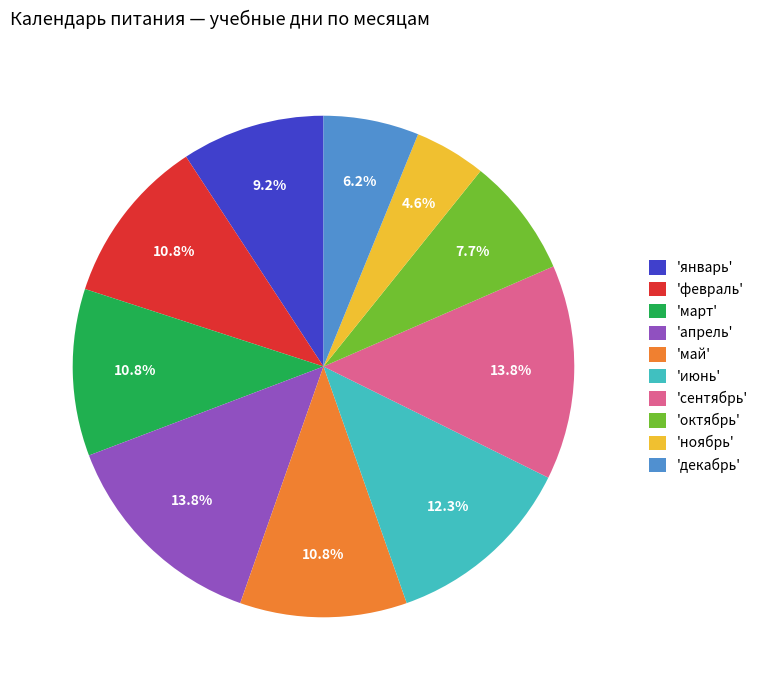

What percentage is NOT represented by 'октябрь'?

92.3%